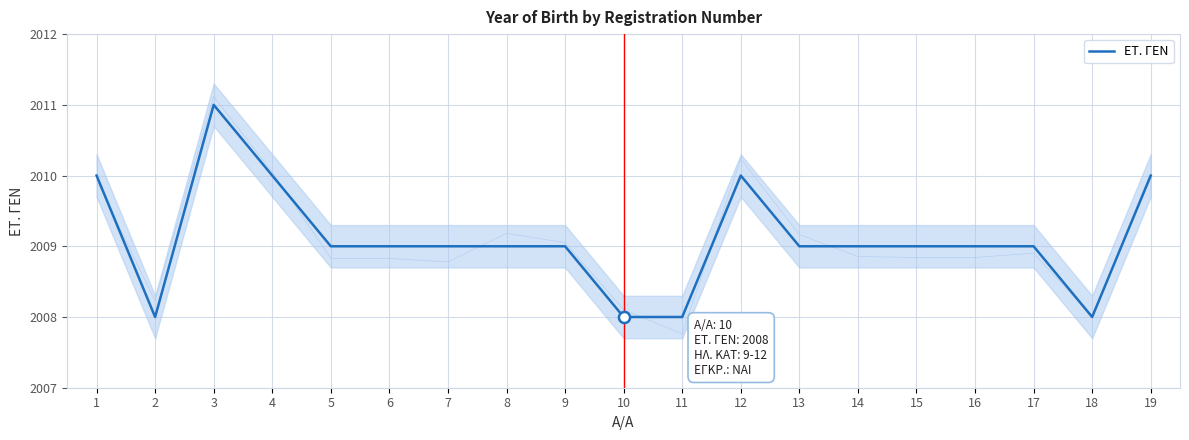

What is the difference between the maximum and minimum values?

3